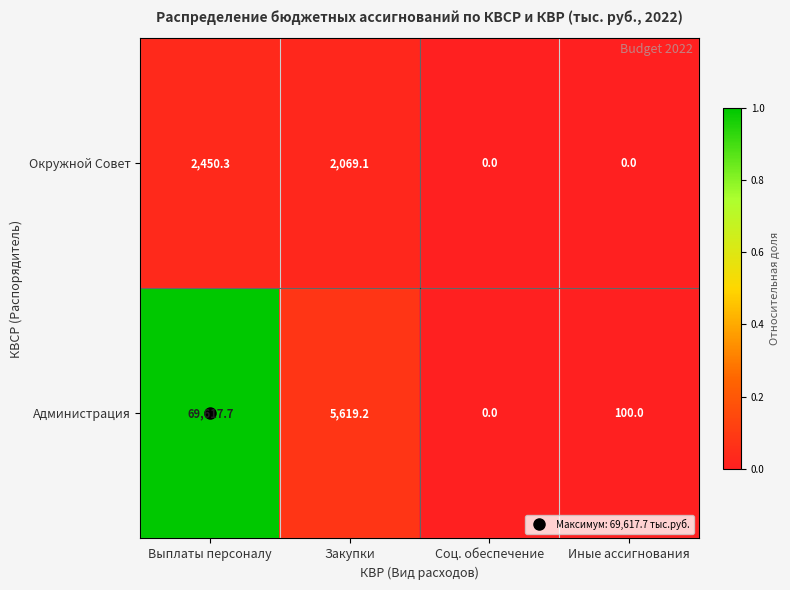

Is the value of Администрация at Выплаты персоналу greater than the value of Окружной Совет at Закупки?

Yes